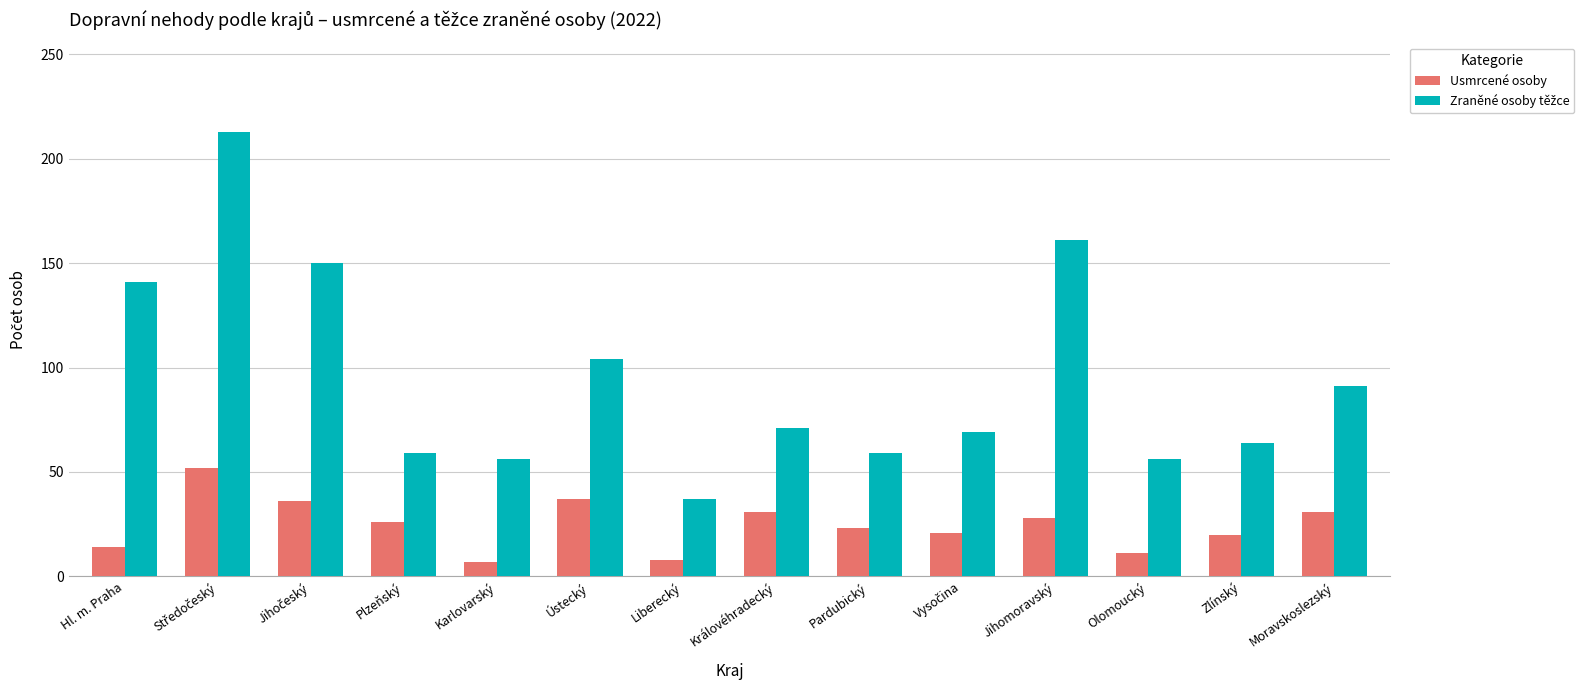

What is the total value across all series at Hl. m. Praha?

155